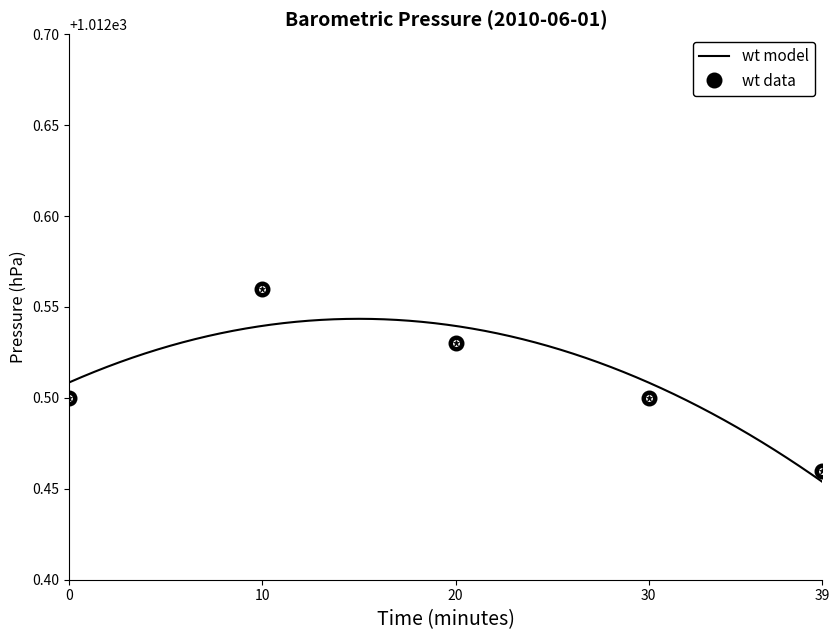

How many distinct data groups are displayed?

2